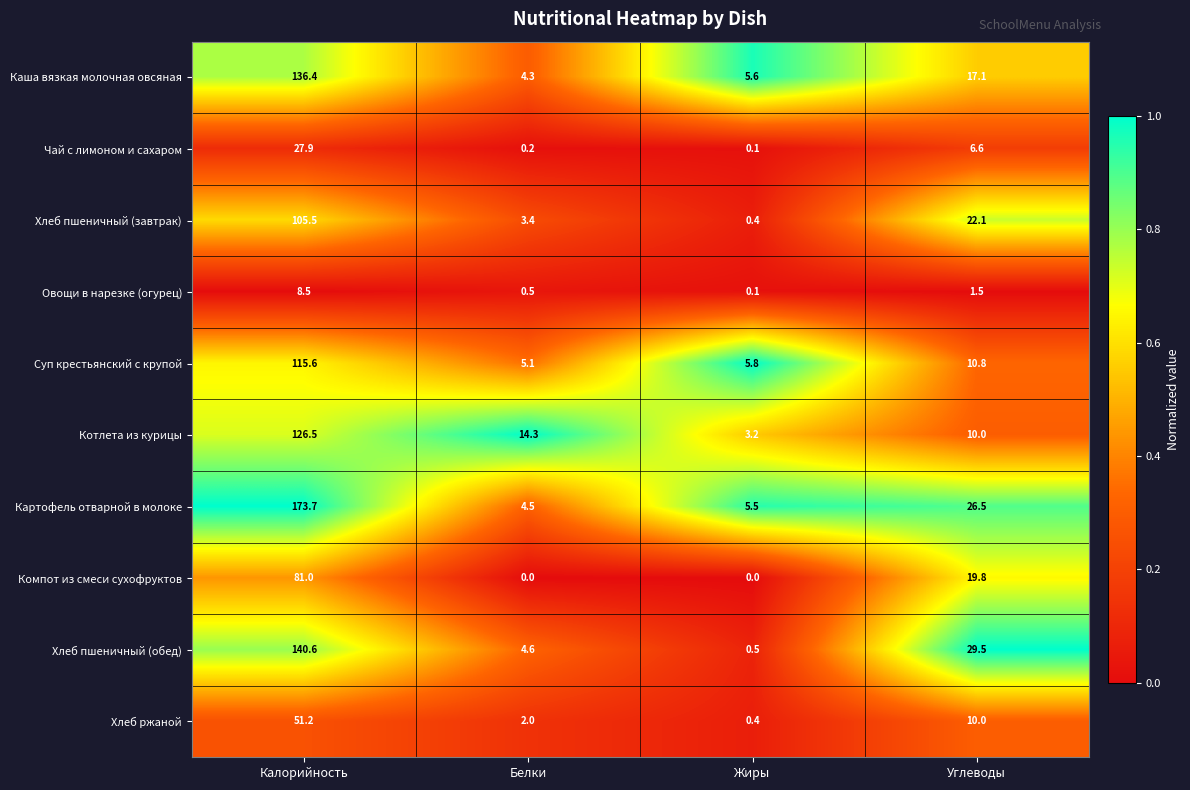

Where does the Хлеб пшеничный (обед) series first go above 29?

Калорийность